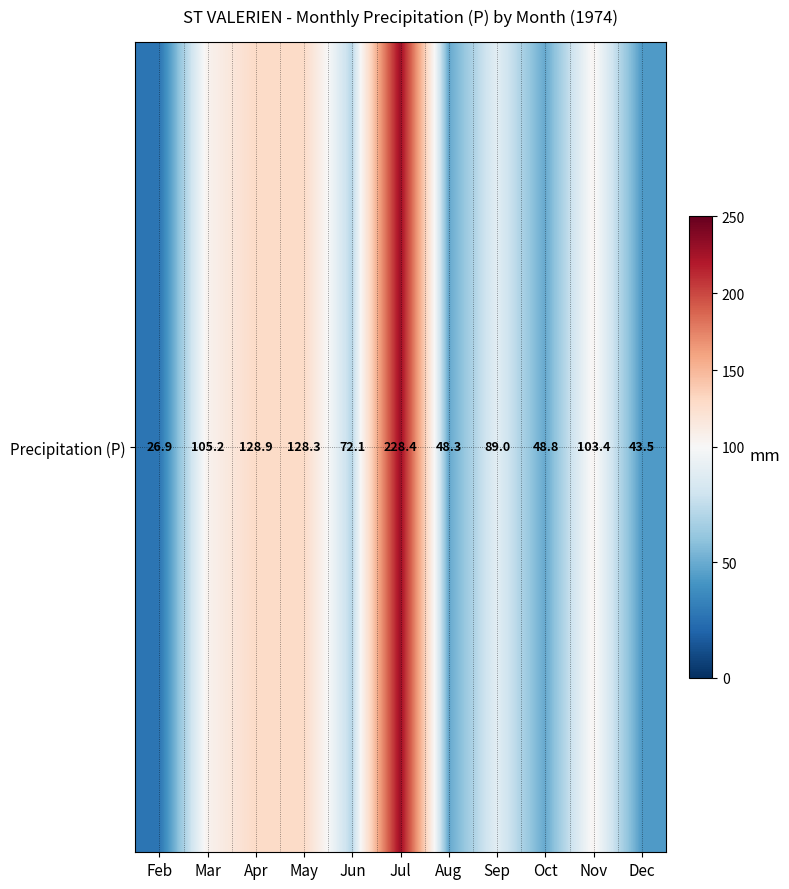

The value at Feb is 26.9. True or false?

True